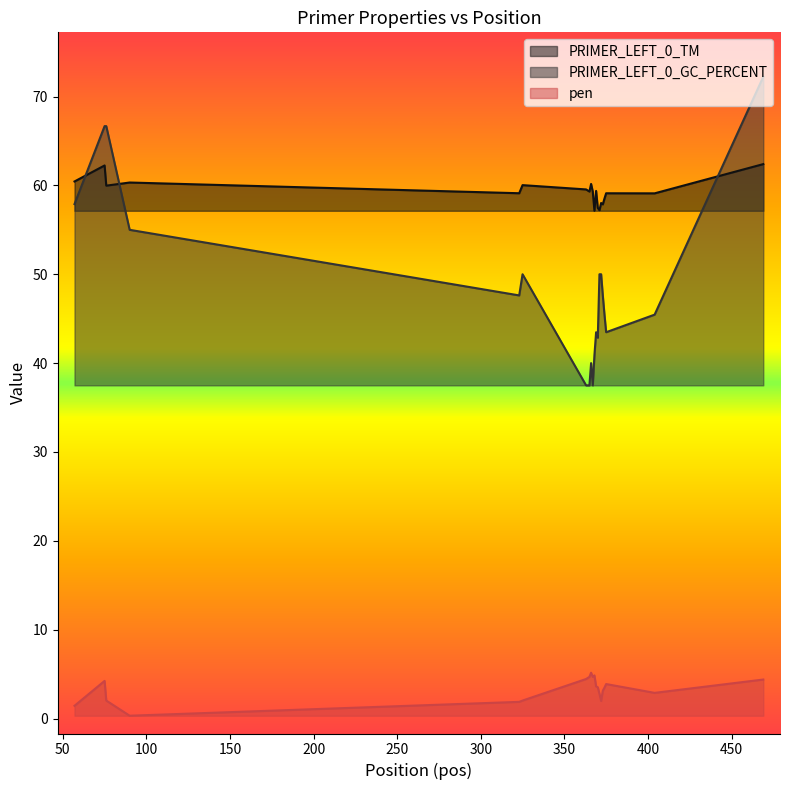

At which label does PRIMER_LEFT_0_TM first exceed 59?

57